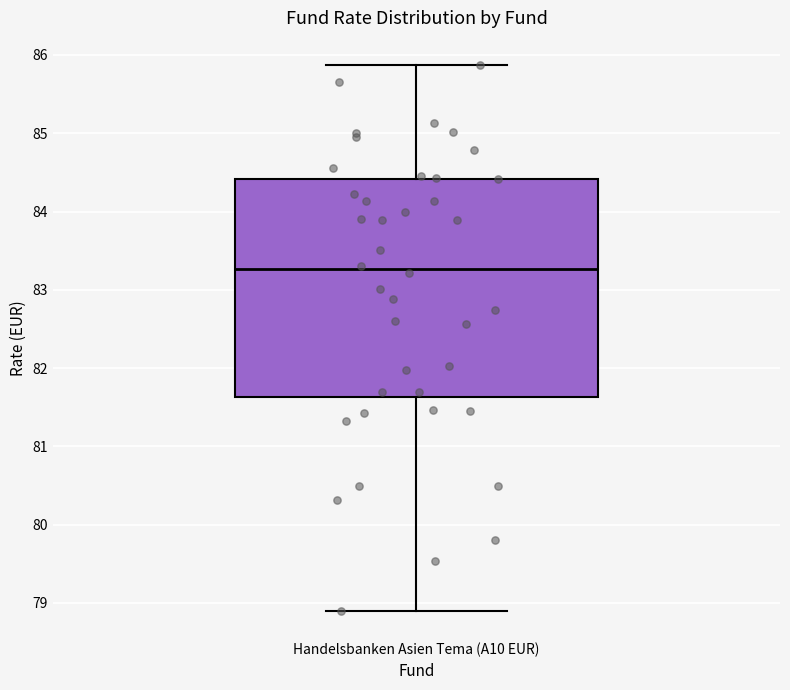

Transcribe this box plot: give where the median line is, the range the box spans, and where the two whiskers end, as read against the y-axis. The values are not printed on the chart, so give them approximately, as read against the axis.

median 83.3, box 81.6 to 84.4, whiskers 78.9 to 85.9